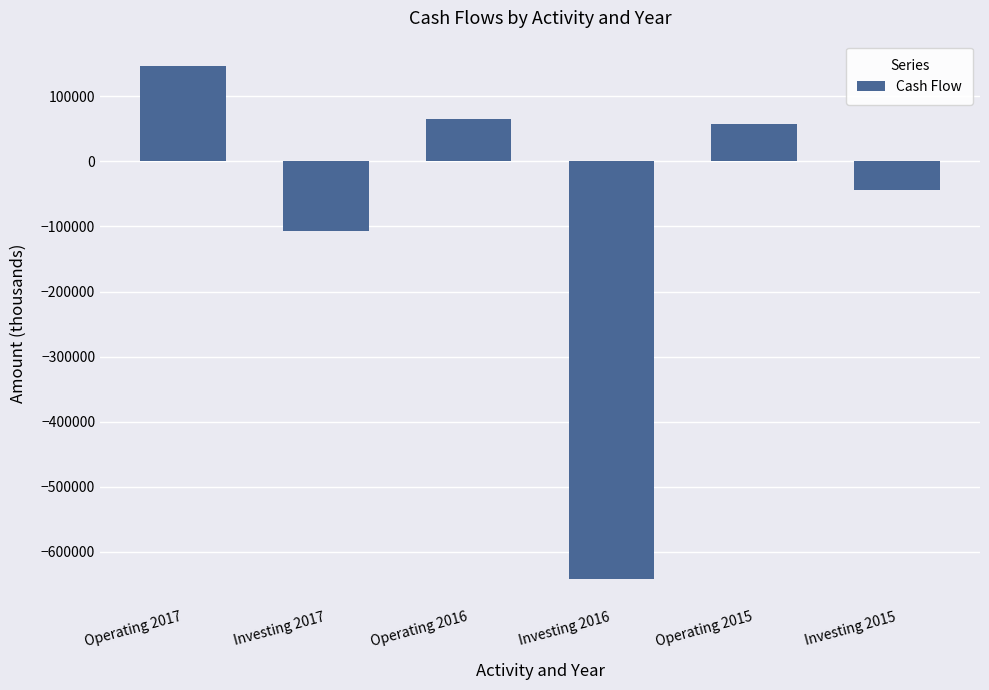

What is the difference between the maximum and second lowest values?

253409